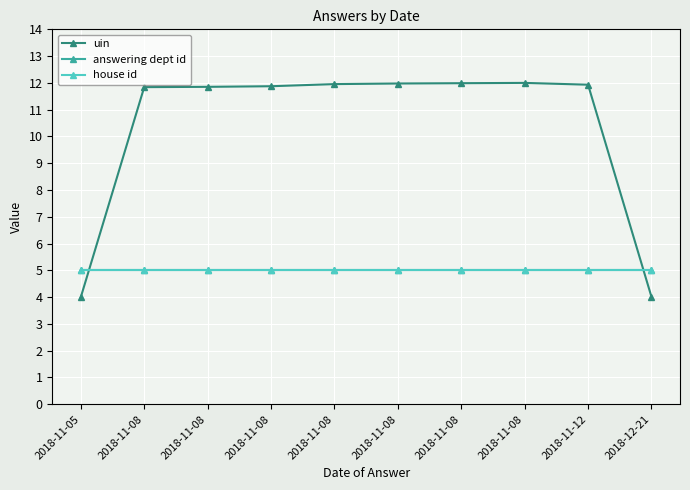

True or false: answering dept id has a value of 1.3 at 2018-11-08.

False